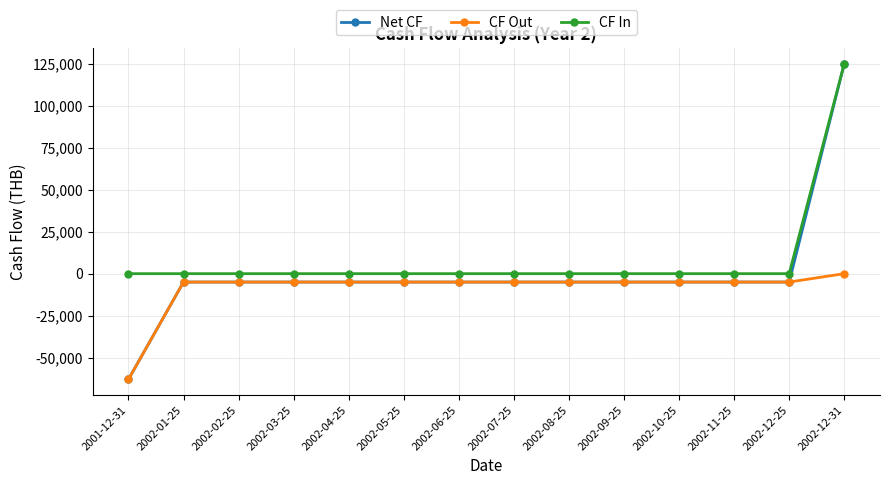

Which series has the largest total across all categories?

CF In